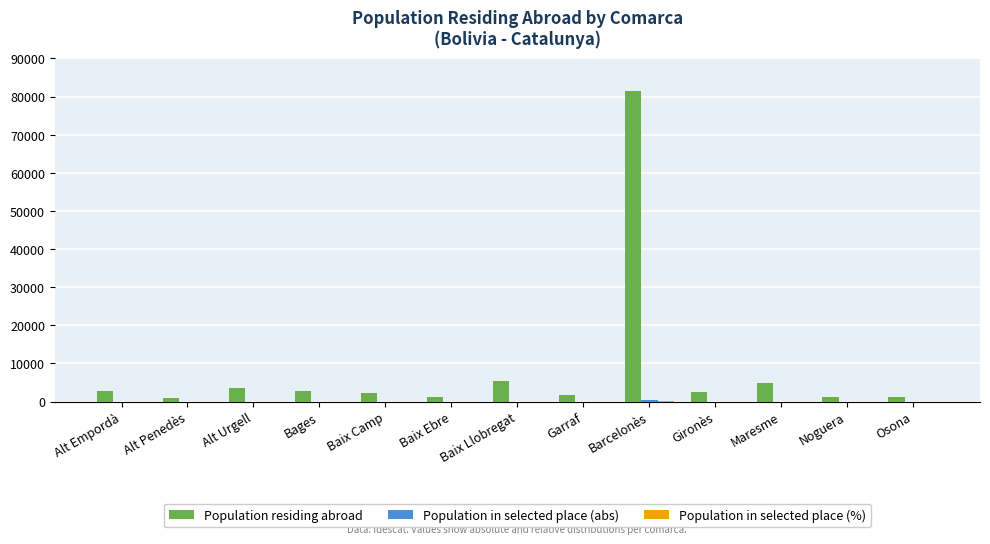

Is it true that Population residing abroad equals 2308.0 at Baix Camp?

True